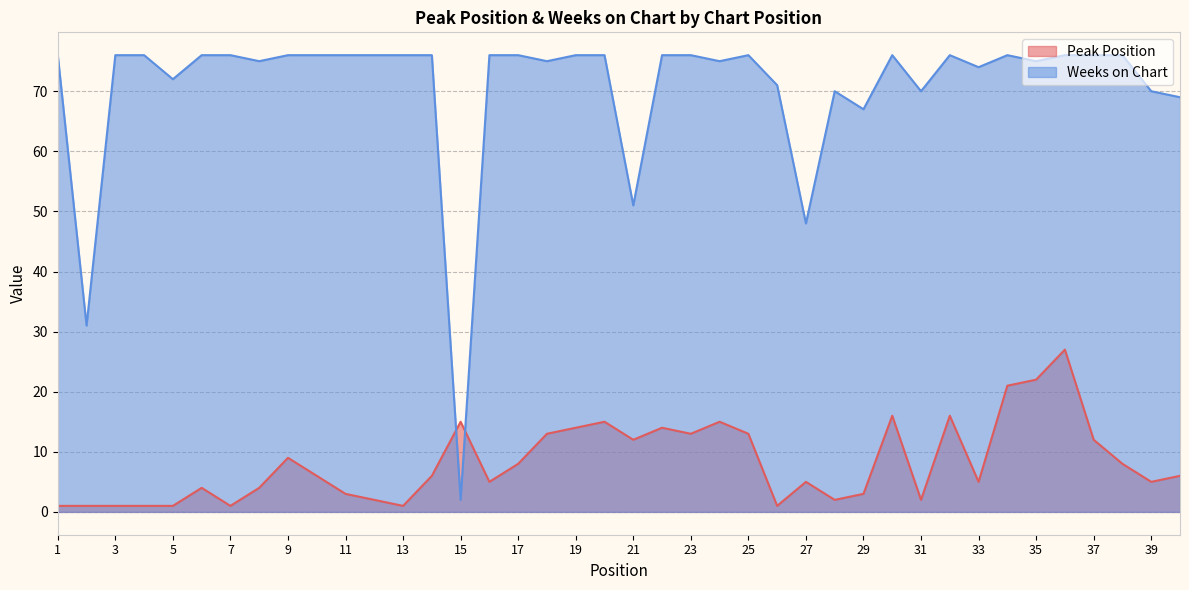

What are all the series names shown in the legend?

Peak Position, Weeks on Chart